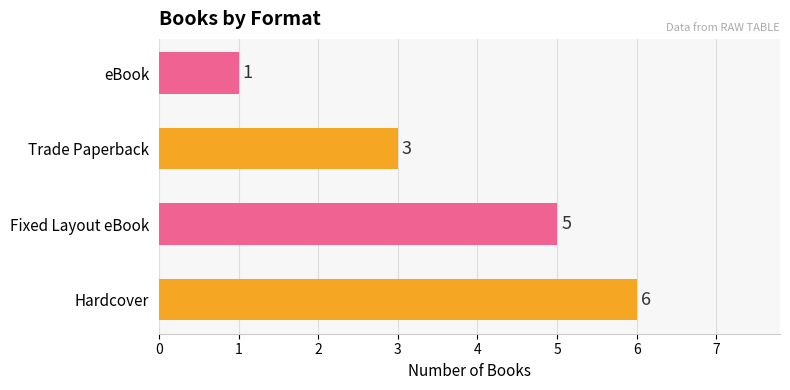

Approximately how many times larger is the value at Trade Paperback compared to Hardcover?

0.5